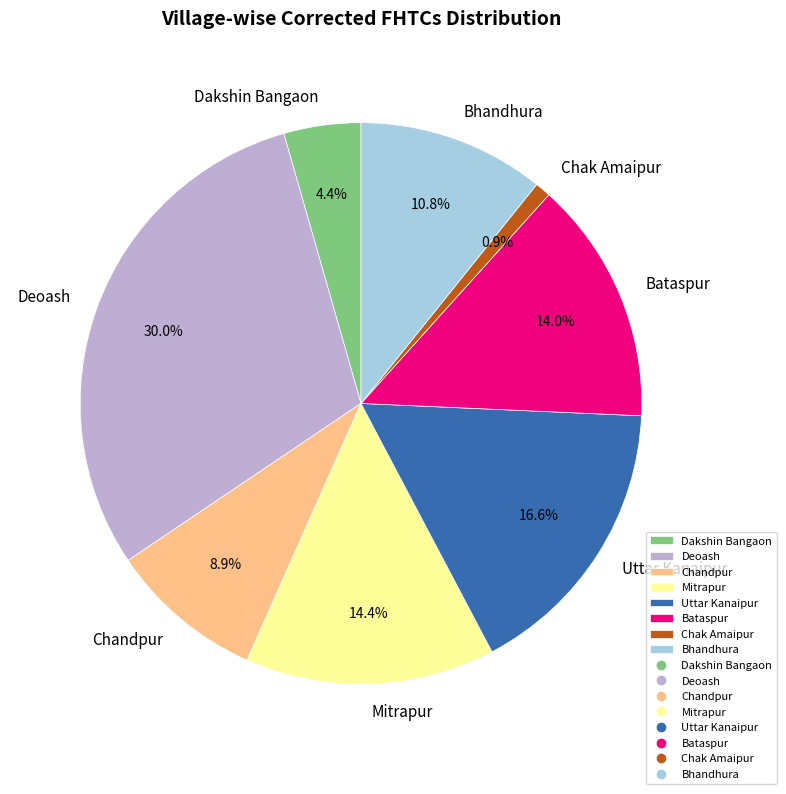

To the nearest percent, what percentage of the pie is Mitrapur?

14%